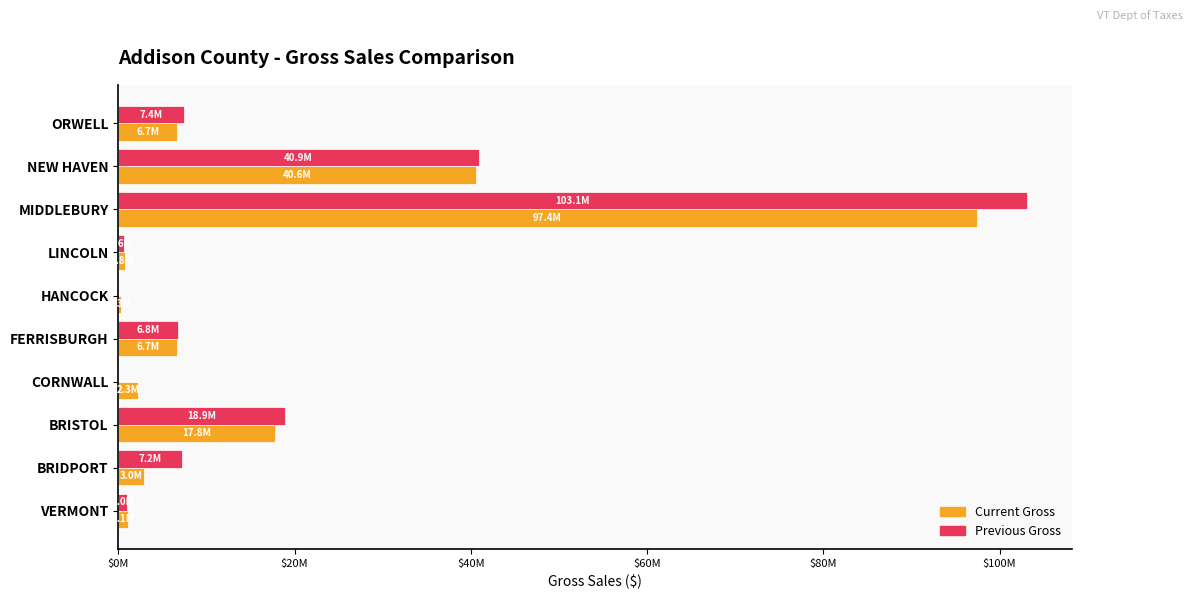

What is the value of the Current Gross bar at the 10th from the left?

6668658.8